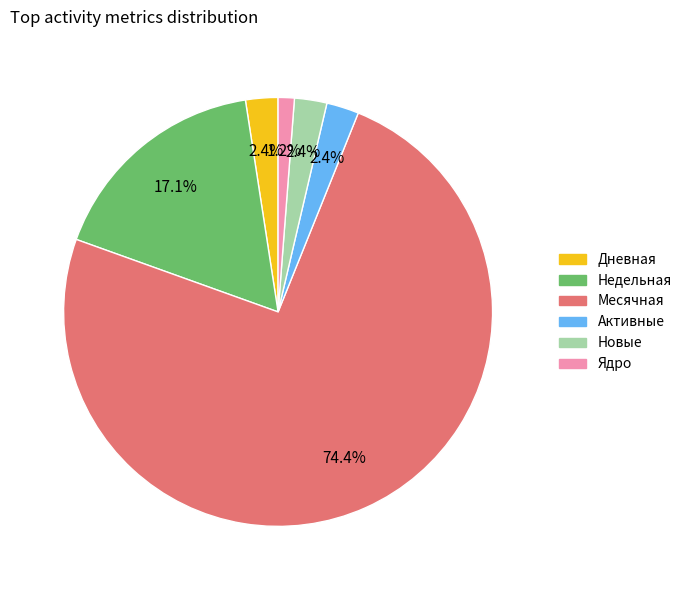

Is there a majority slice in this chart?

Yes